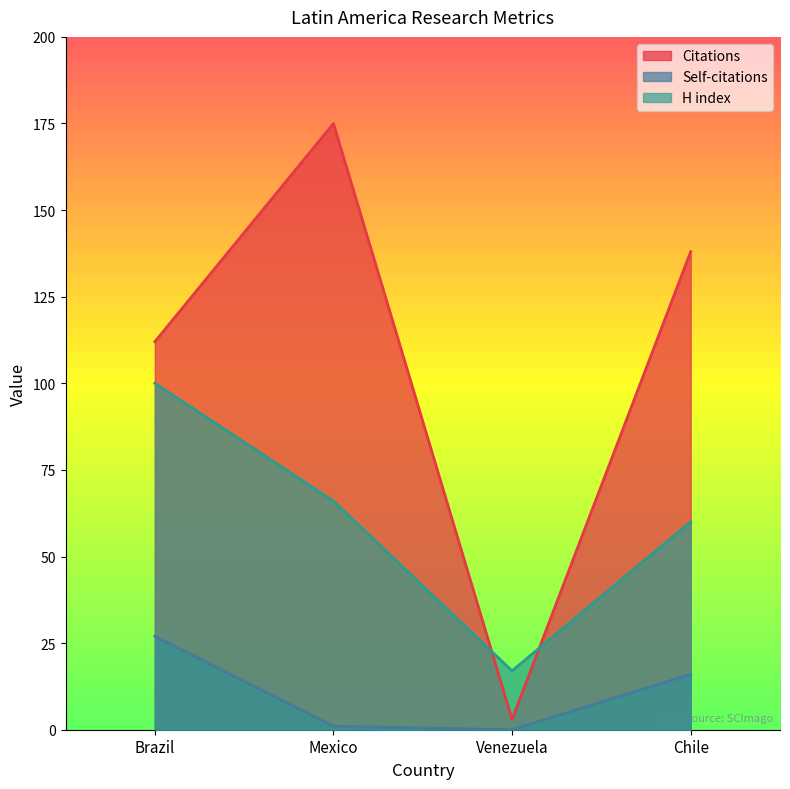

Reading left to right, transcribe all the data shown in this chart.

Citations: Brazil=112	Mexico=175	Venezuela=3	Chile=138
Self-citations: Brazil=27	Mexico=1	Venezuela=0	Chile=16
H index: Brazil=100	Mexico=66	Venezuela=17	Chile=60